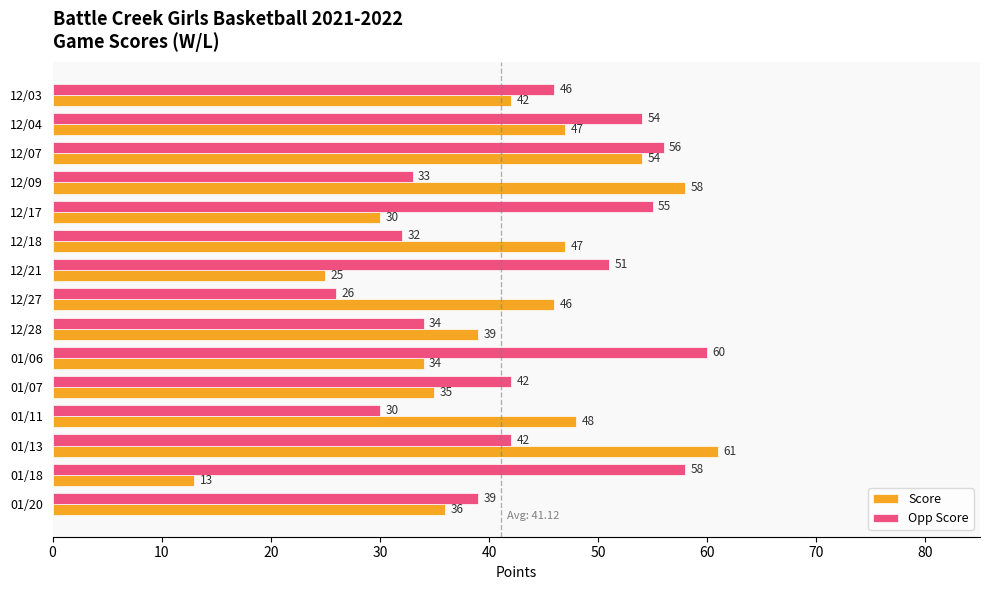

Count the number of data series in this chart.

2